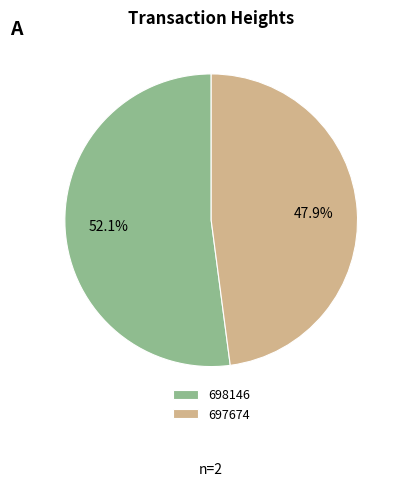

What percentage do 697674 and 698146 together represent?

100.0%